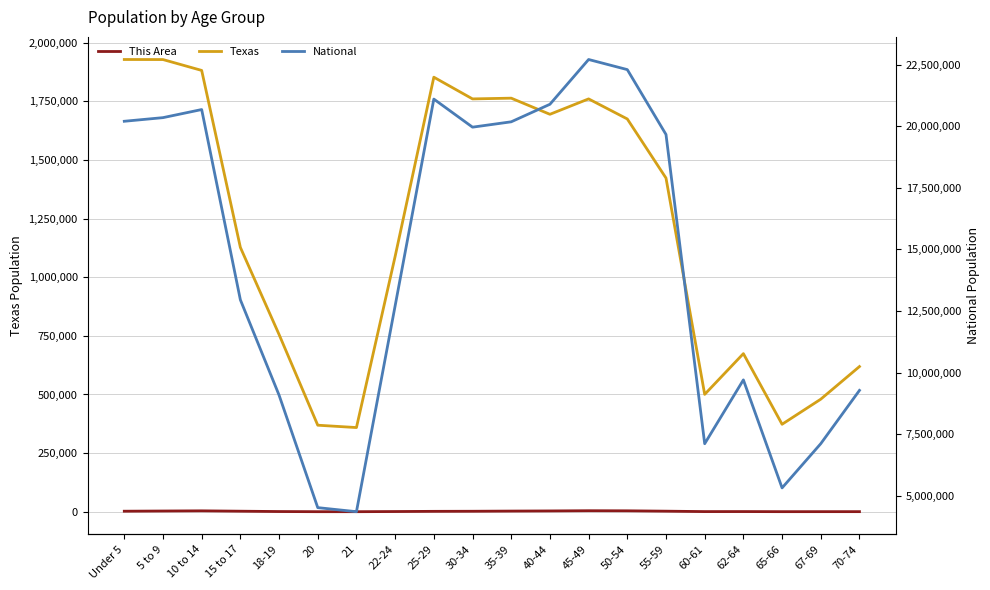

What is the total value across all series at 45-49?

24473434